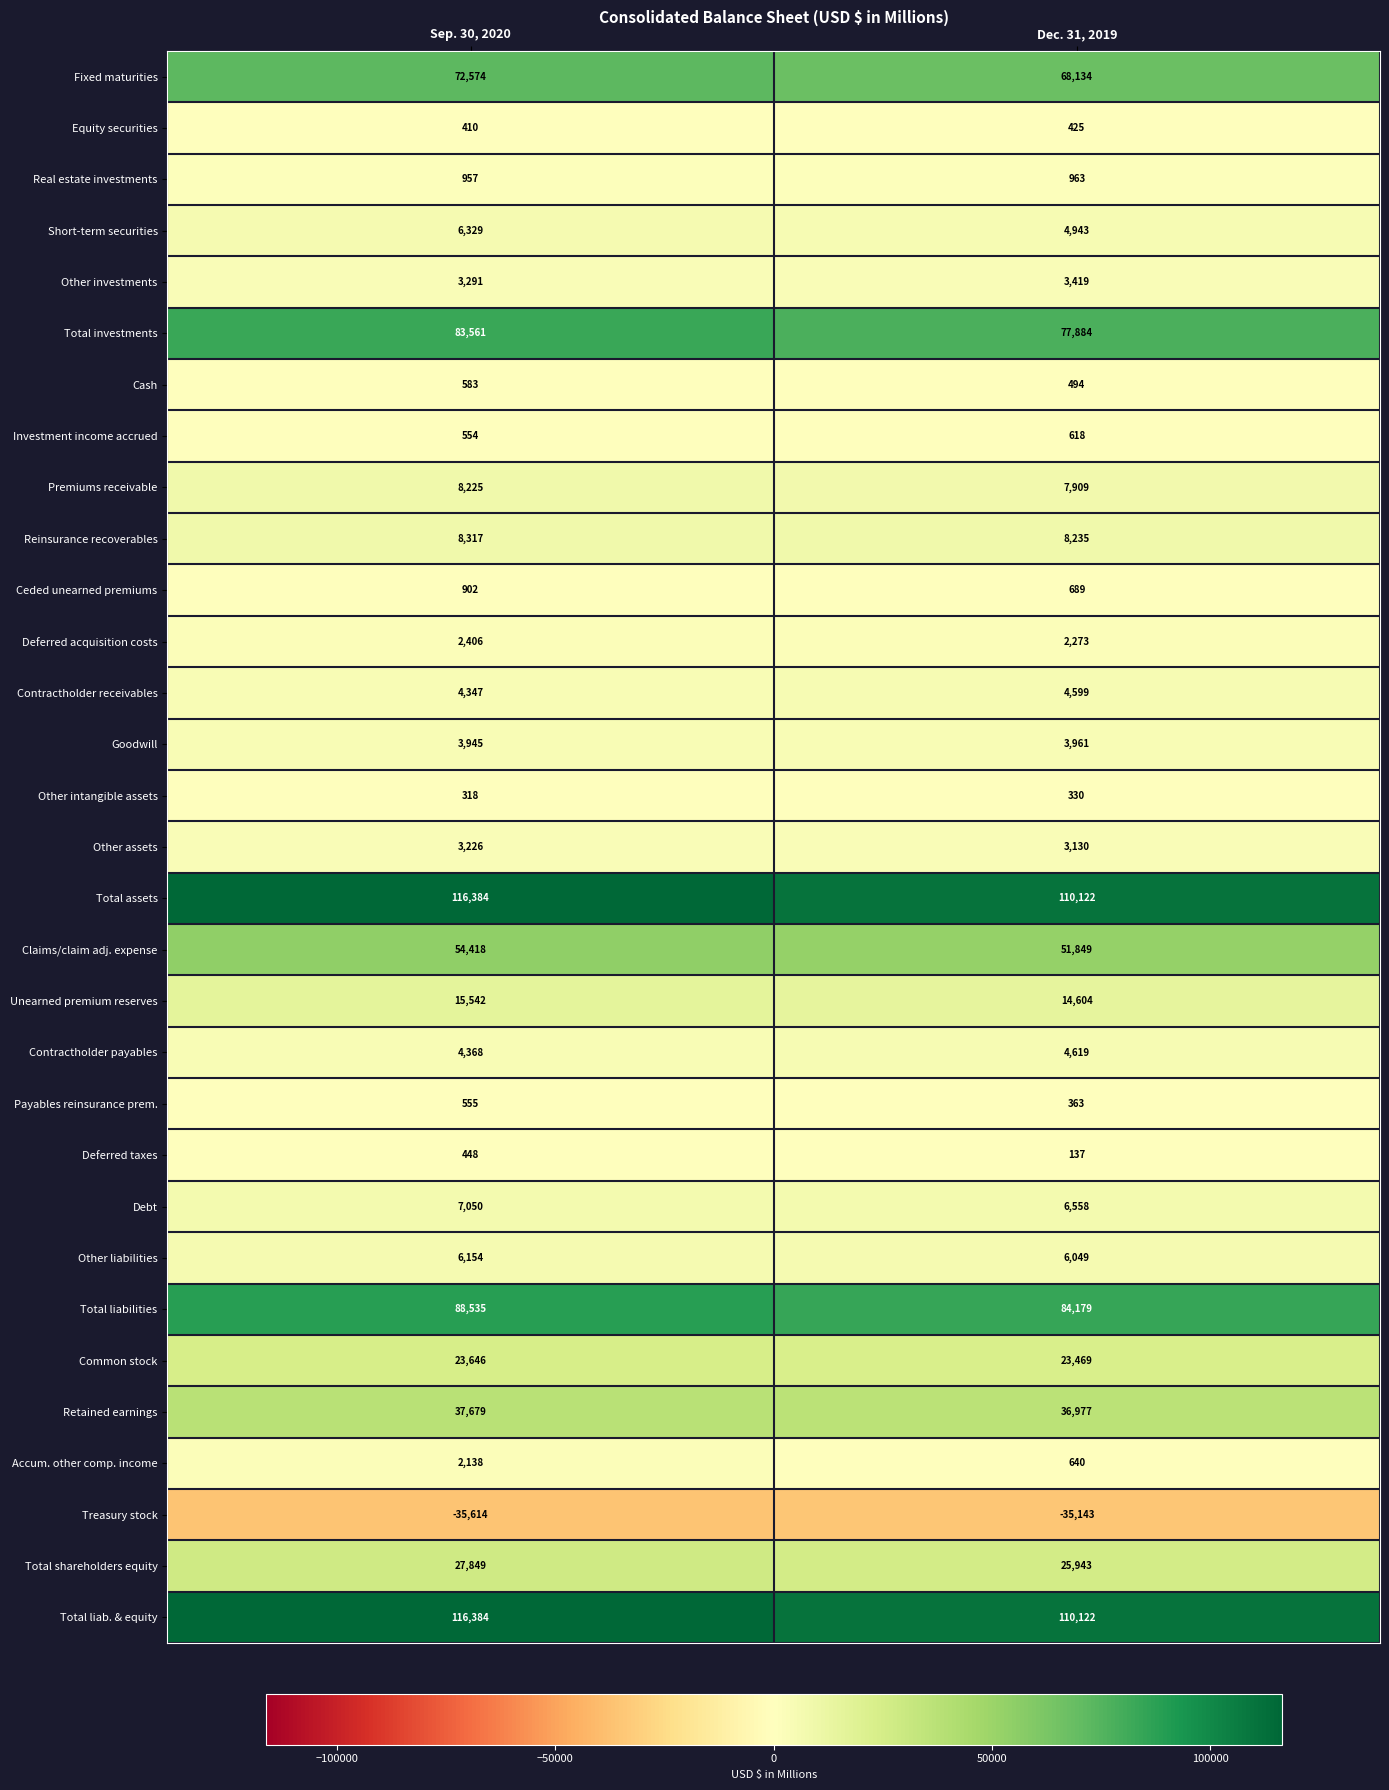

What is the approximate value of Other investments at Dec. 31, 2019, to the nearest 5?

3420